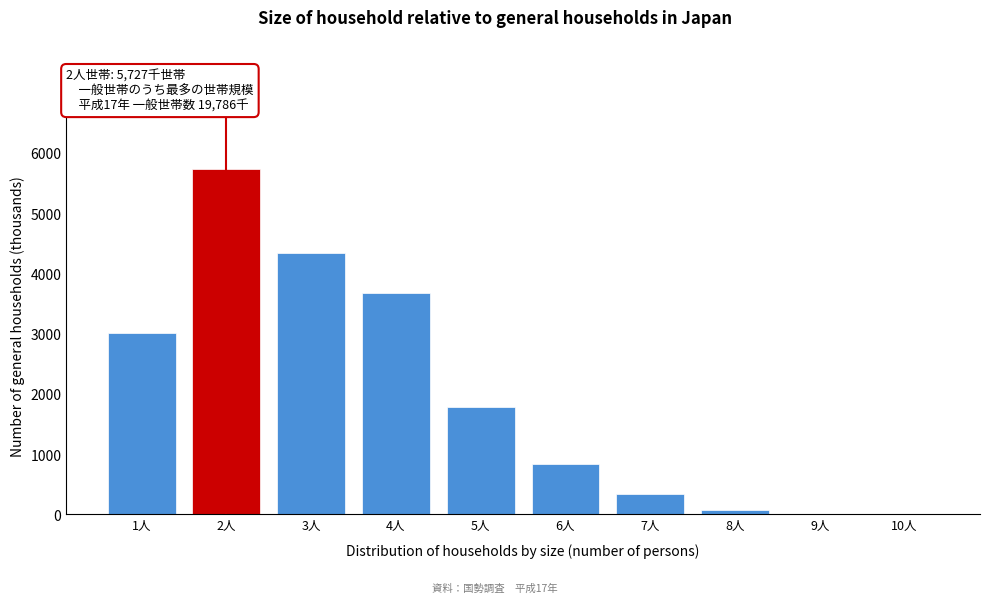

The value at 7人 is 338. True or false?

True